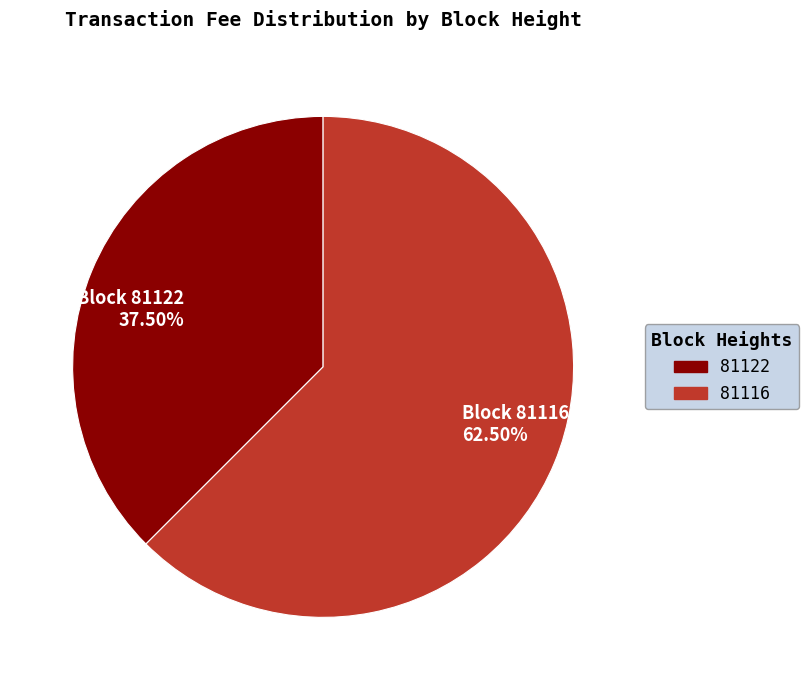

Rank the categories by value from highest to lowest.

Block 81116 62.50%, Block 81122 37.50%